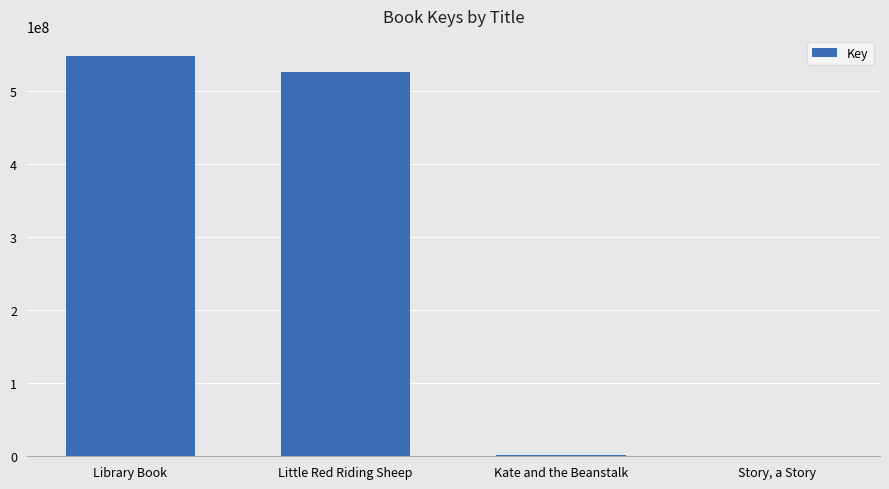

What is the maximum value shown in the chart?

547664539